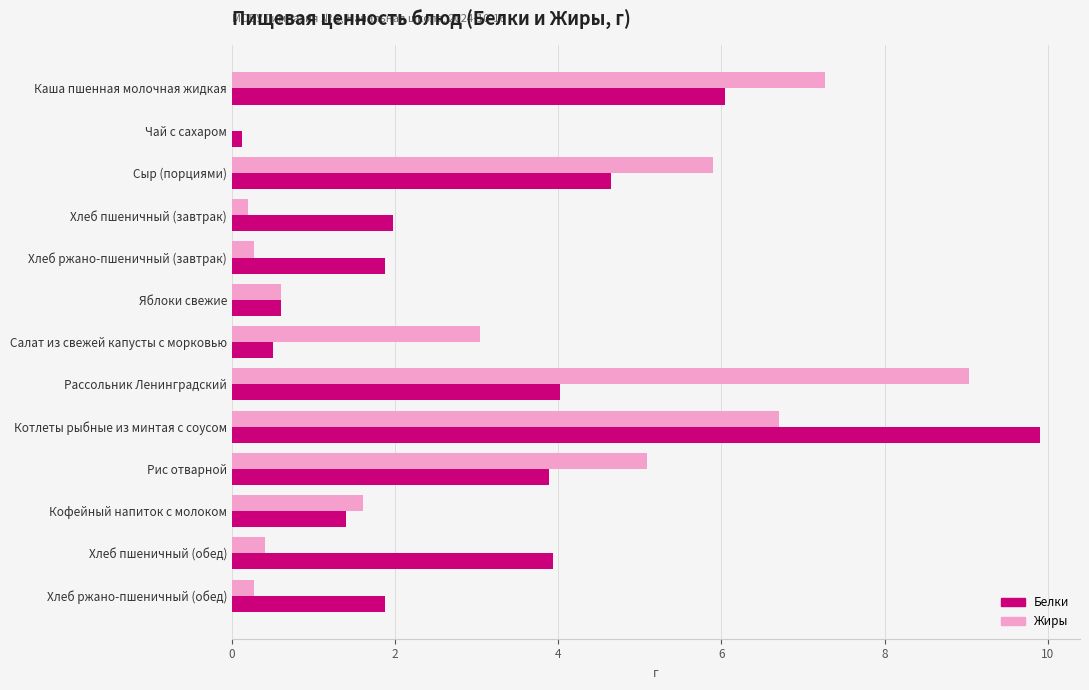

Is the value of Жиры at Котлеты рыбные из минтая с соусом greater than the value of Белки at Рассольник Ленинградский?

Yes